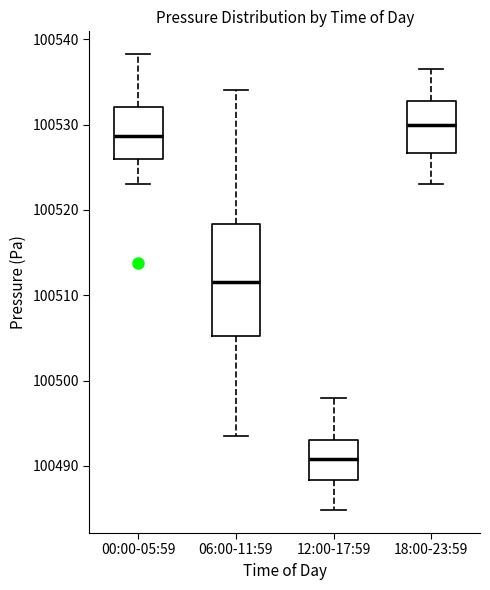

Comparing the boxes themselves (not the whiskers), which one is the tallest?

06:00-11:59